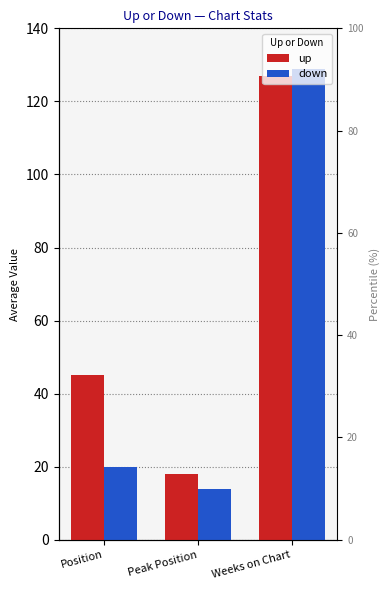

The up series shows 74 at Position. True or false?

False